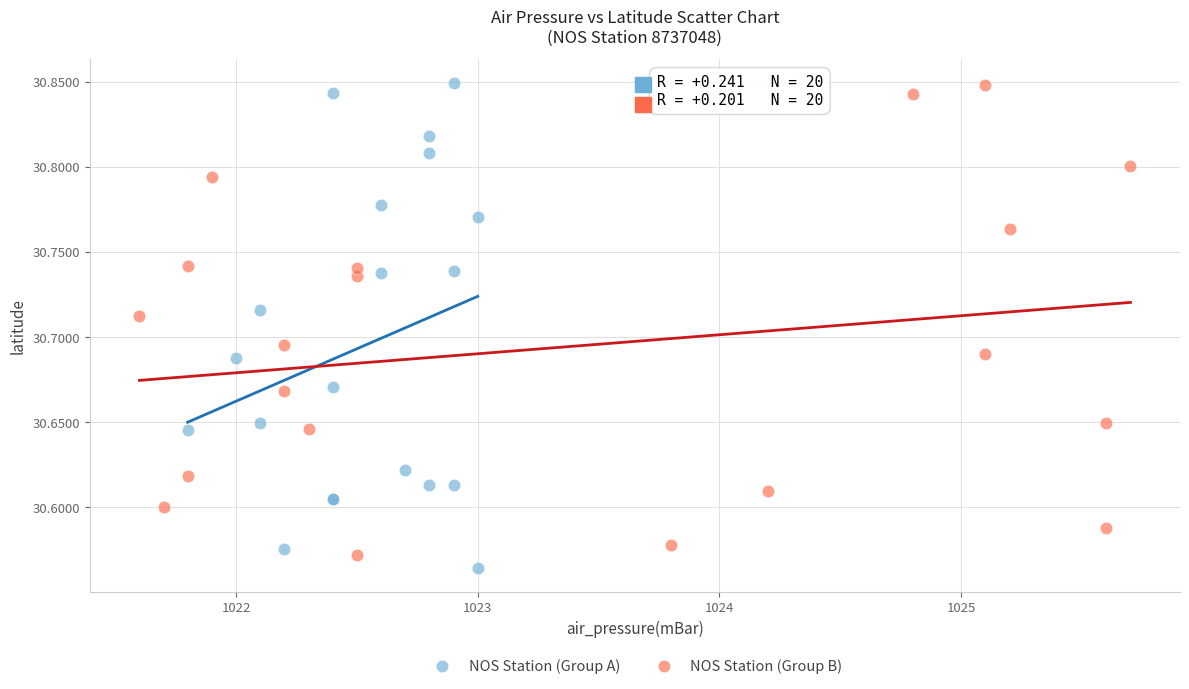

What are all the series names shown in the legend?

NOS Station (Group A), NOS Station (Group B)